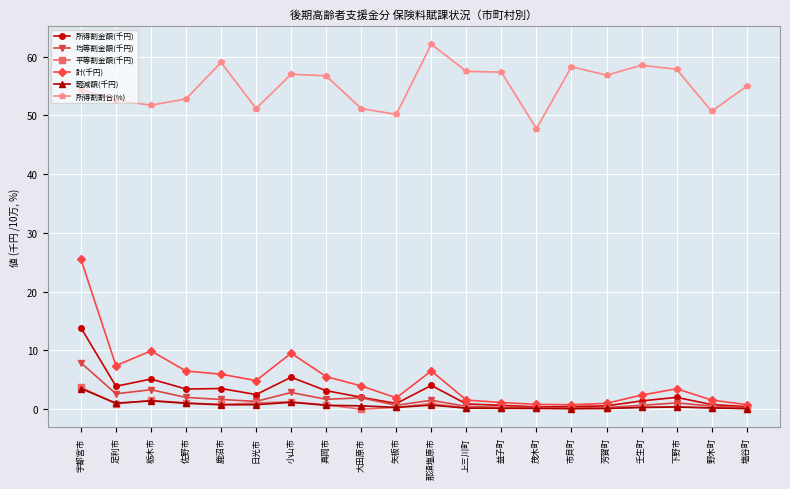

What is the difference between the highest and lowest values at 芳賀町?

56.7